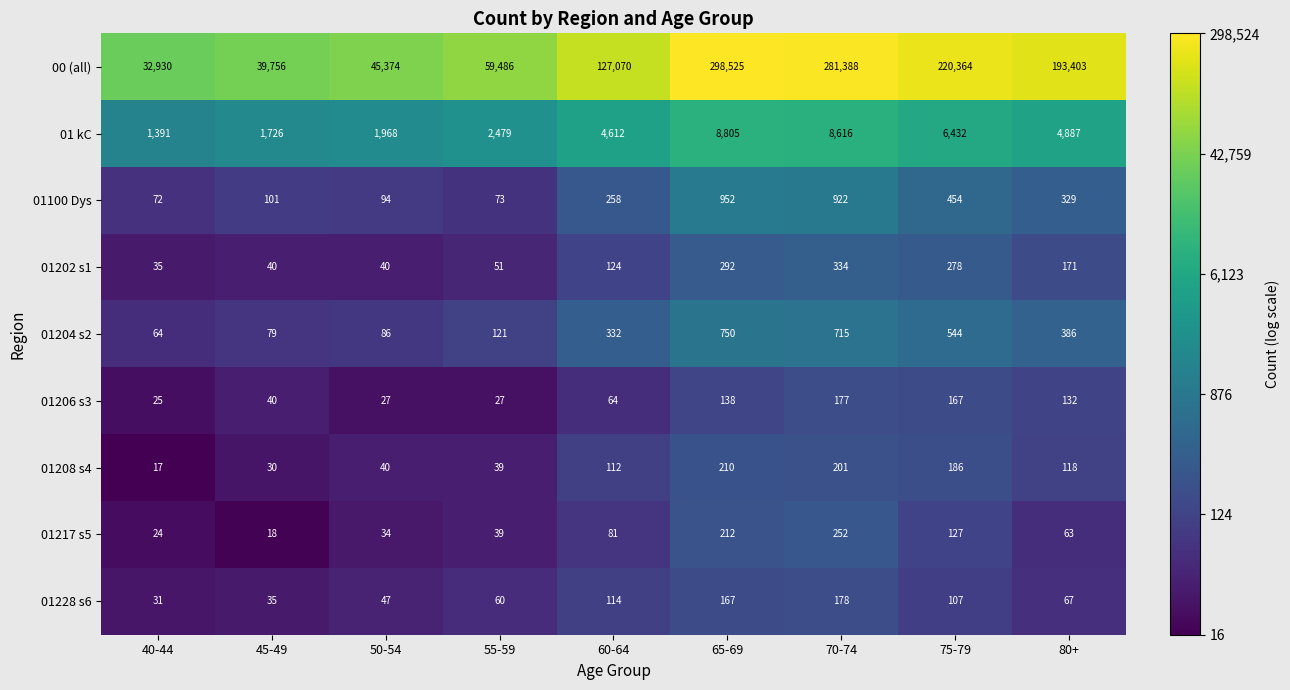

What is the difference between the maximum and minimum values in the 01204 s2 series?

686